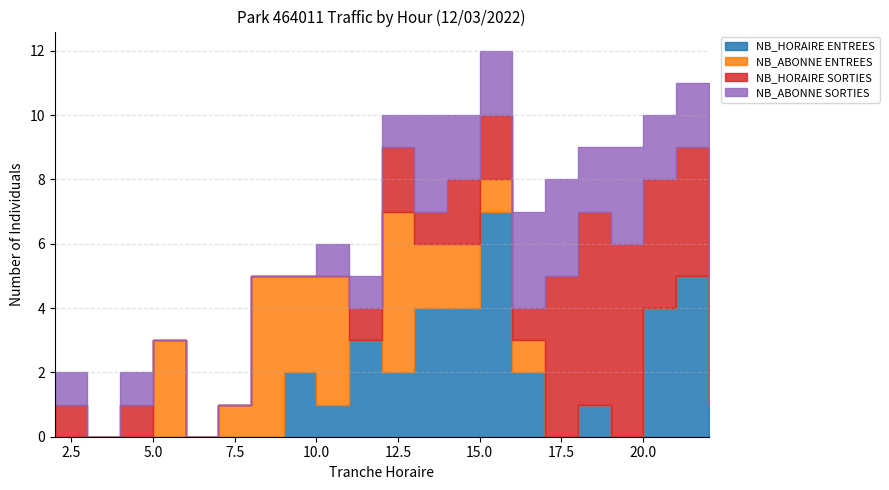

Where is the first local maximum for NB_ABONNE ENTREES?

5